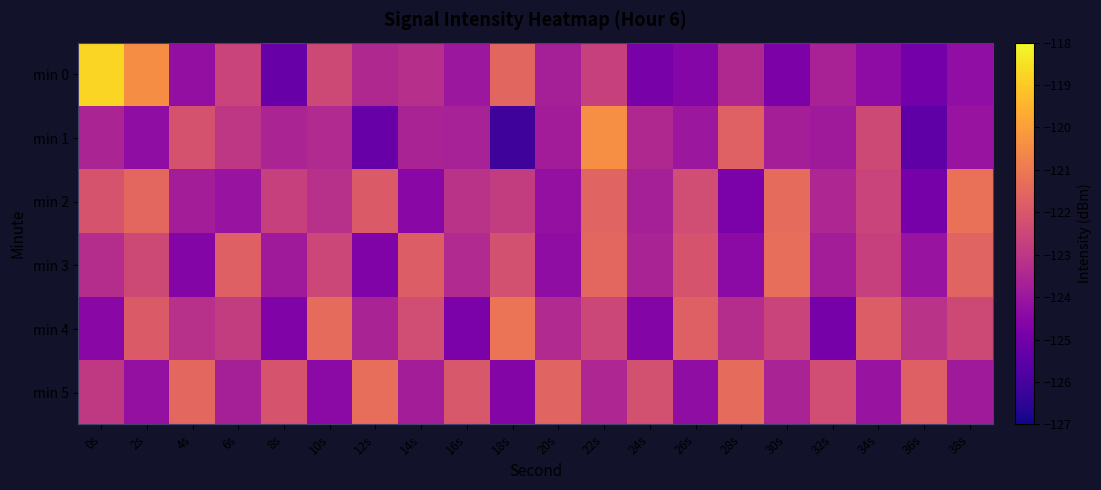

Which series has the largest range (max minus min)?

min 0